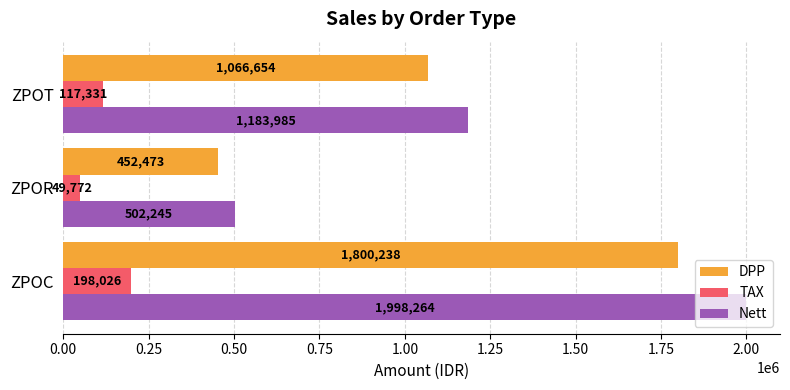

Read the Nett value at ZPOR.

502245